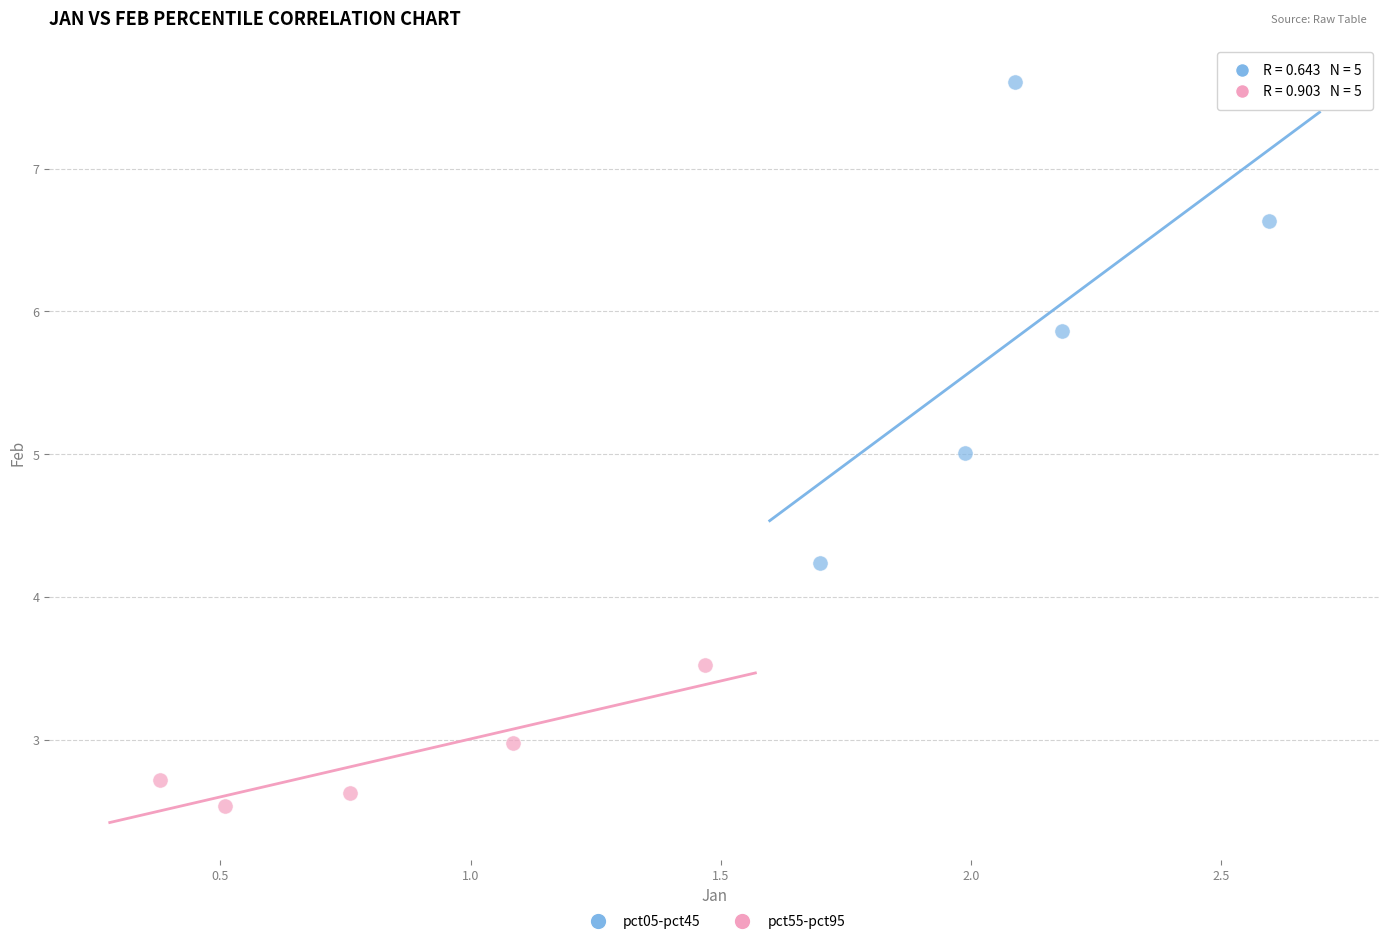

Which series reaches the maximum Y coordinate?

pct05-pct45